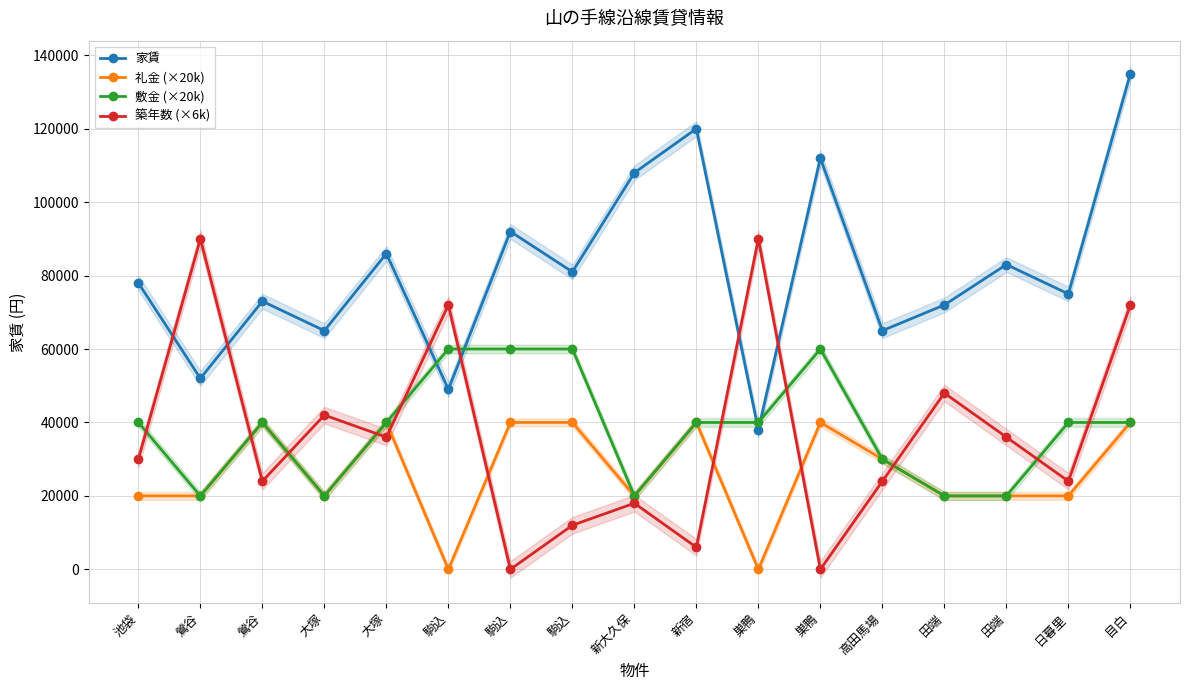

Reading left to right, what are all the values shown in this chart?

家賃: 池袋=78000	鶯谷=52000	鶯谷=73000	大塚=65000	大塚=86000	駒込=49000	駒込=92000	駒込=81000	新大久保=108000	新宿=120000	巣鴨=38000	巣鴨=112000	高田馬場=65000	田端=72000	田端=83000	日暮里=75000	目白=135000
礼金 (×20k): 池袋=20000	鶯谷=20000	鶯谷=40000	大塚=20000	大塚=40000	駒込=0	駒込=40000	駒込=40000	新大久保=20000	新宿=40000	巣鴨=0	巣鴨=40000	高田馬場=30000	田端=20000	田端=20000	日暮里=20000	目白=40000
敷金 (×20k): 池袋=40000	鶯谷=20000	鶯谷=40000	大塚=20000	大塚=40000	駒込=60000	駒込=60000	駒込=60000	新大久保=20000	新宿=40000	巣鴨=40000	巣鴨=60000	高田馬場=30000	田端=20000	田端=20000	日暮里=40000	目白=40000
築年数 (×6k): 池袋=30000	鶯谷=90000	鶯谷=24000	大塚=42000	大塚=36000	駒込=72000	駒込=0	駒込=12000	新大久保=18000	新宿=6000	巣鴨=90000	巣鴨=0	高田馬場=24000	田端=48000	田端=36000	日暮里=24000	目白=72000